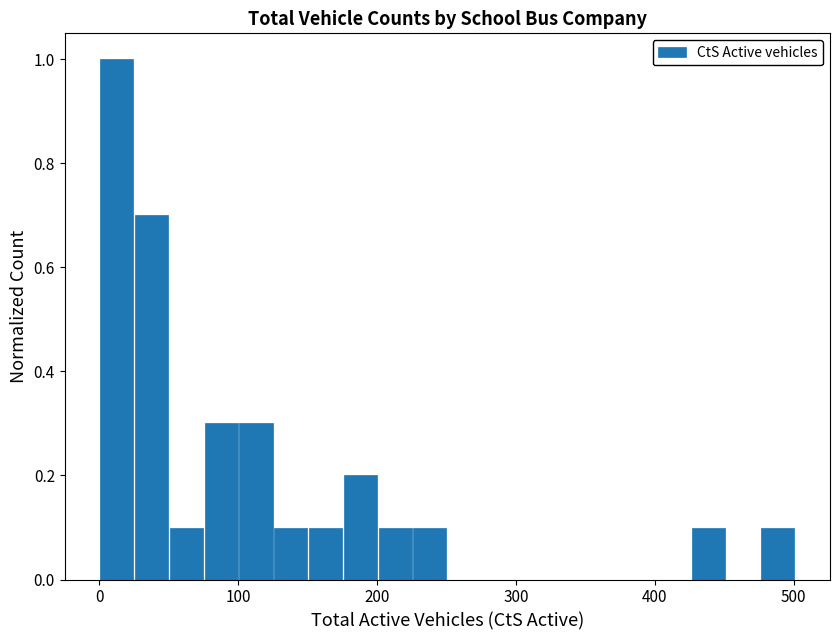

Read against the x-axis, roughly where is the centre of the tallest bar?

10